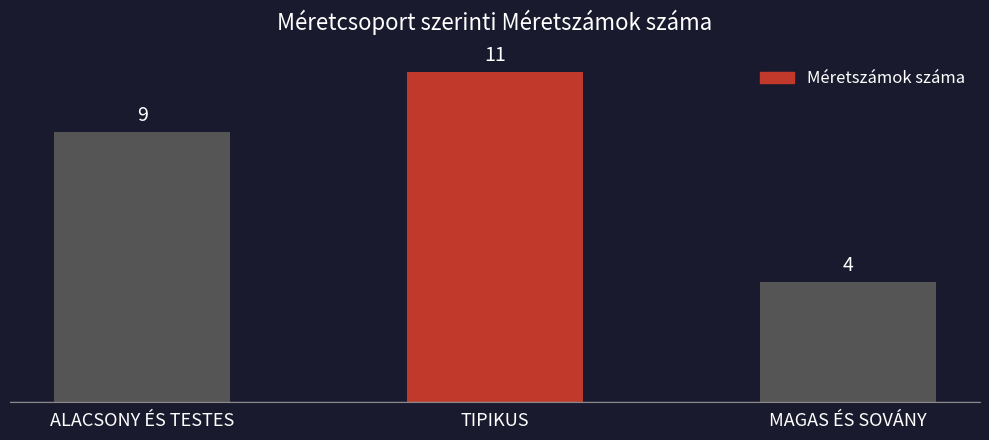

Rank the categories by value from highest to lowest.

TIPIKUS, ALACSONY ÉS TESTES, MAGAS ÉS SOVÁNY